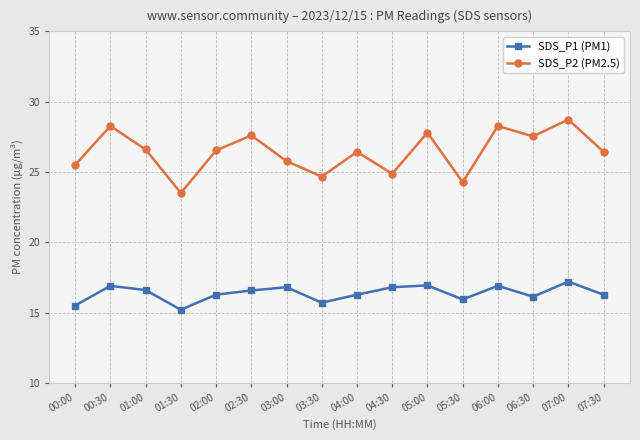

What position from the right is 01:00?

14